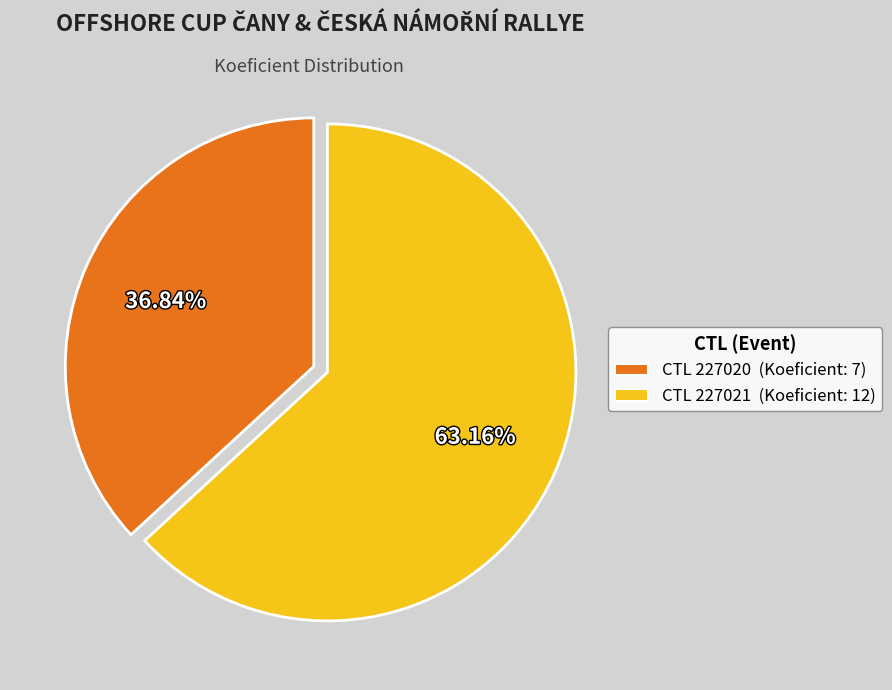

How many slices are in this pie chart?

2